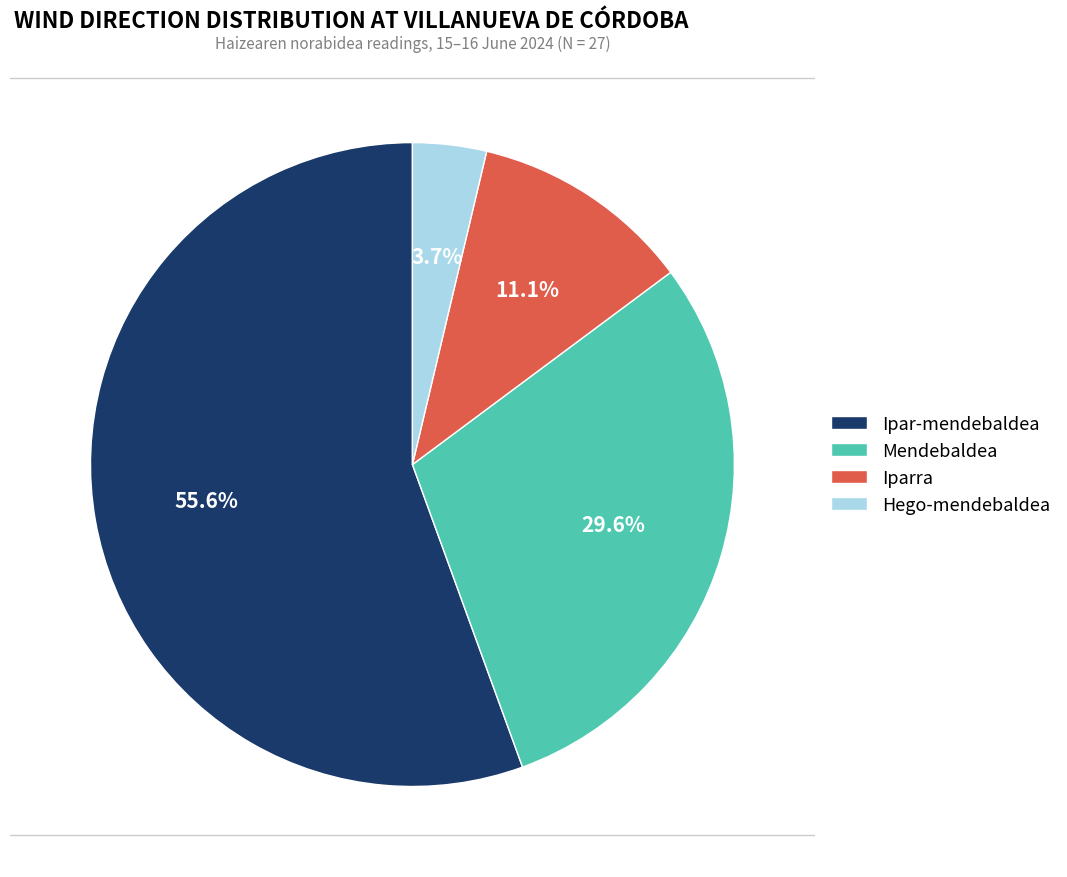

To the nearest percent, what is the difference between the largest and smallest slice percentages?

52%